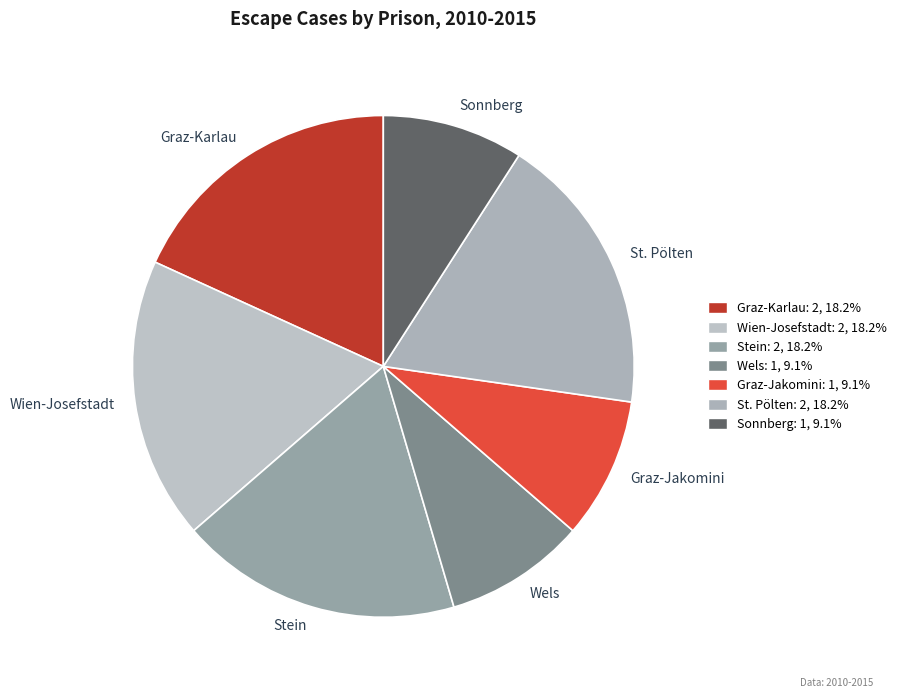

Count the number of slices in the pie.

7